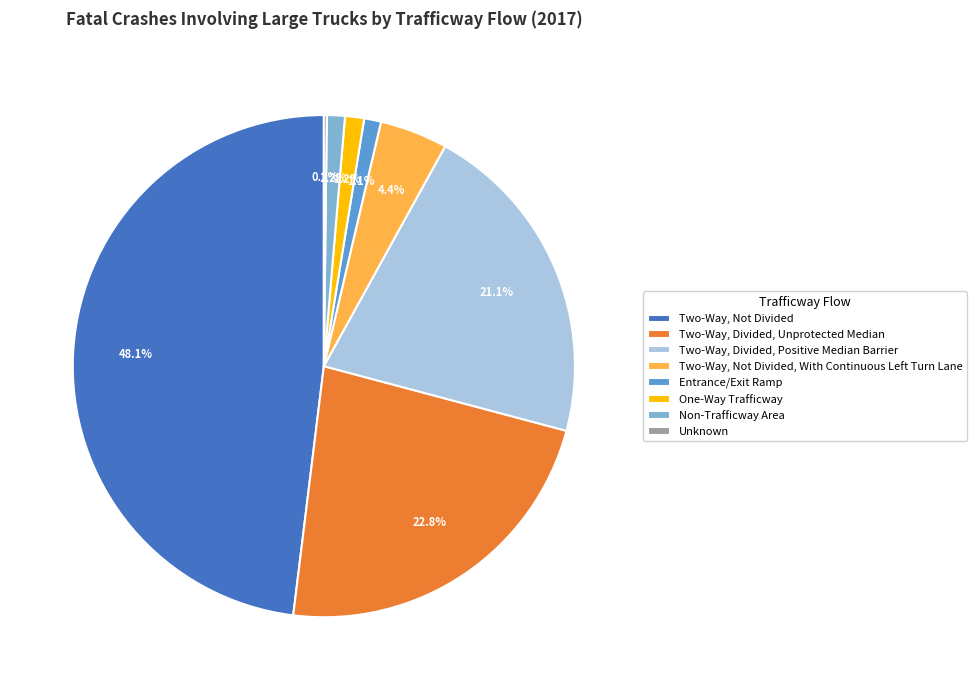

Between Two-Way, Divided, Unprotected Median and Two-Way, Not Divided, which is larger?

Two-Way, Not Divided